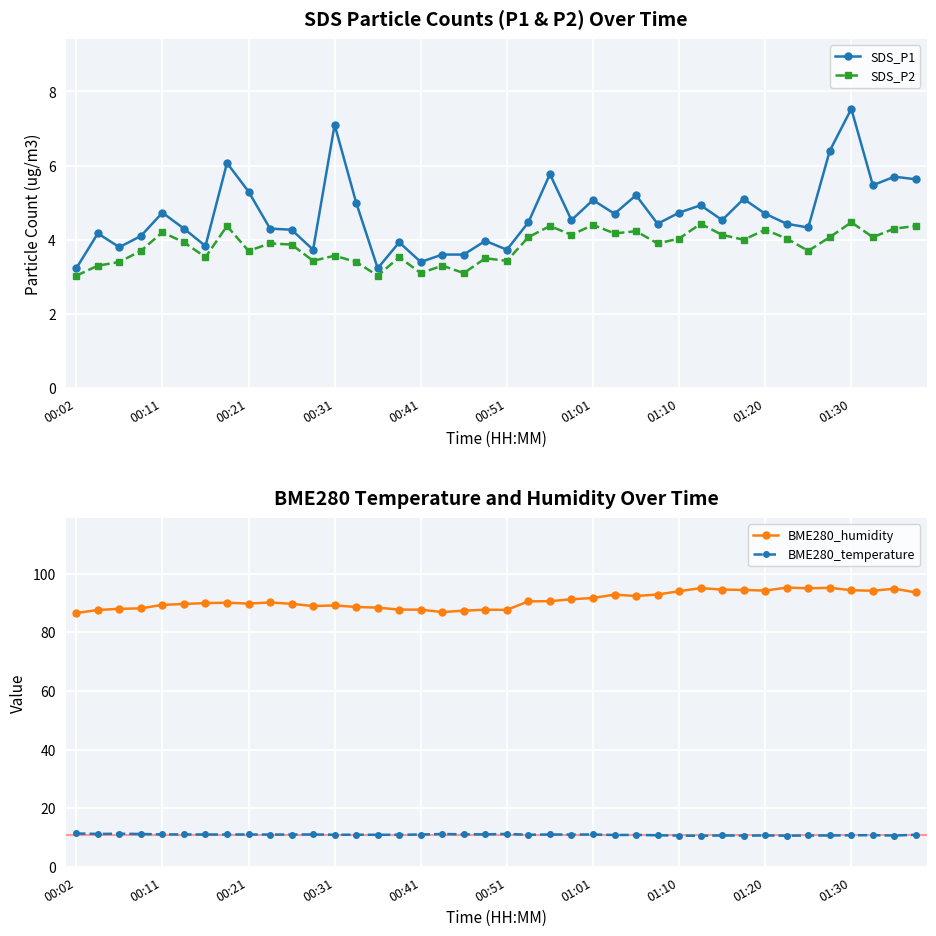

Is the value of SDS_P1 at 33 greater than the value of SDS_P2 at 31?

Yes